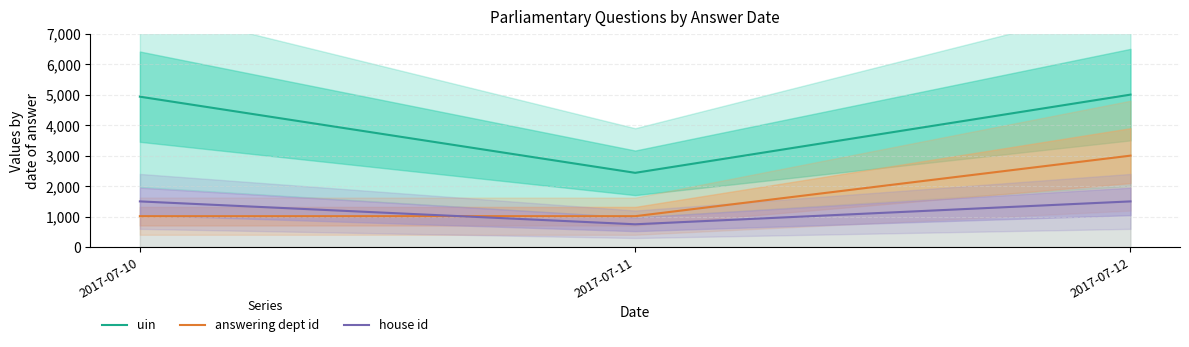

At 2017-07-10, list the series in order from largest to smallest.

uin, house id, answering dept id